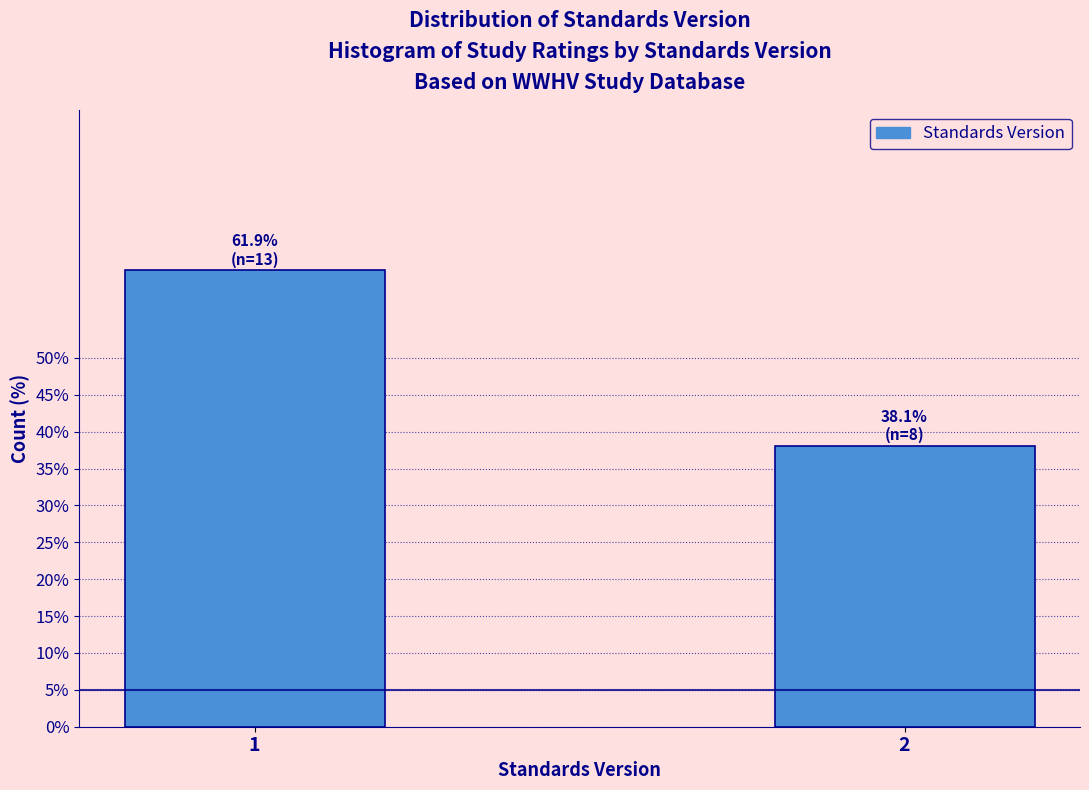

Reading left to right, extract all data points from this chart.

1=61.9	2=38.1